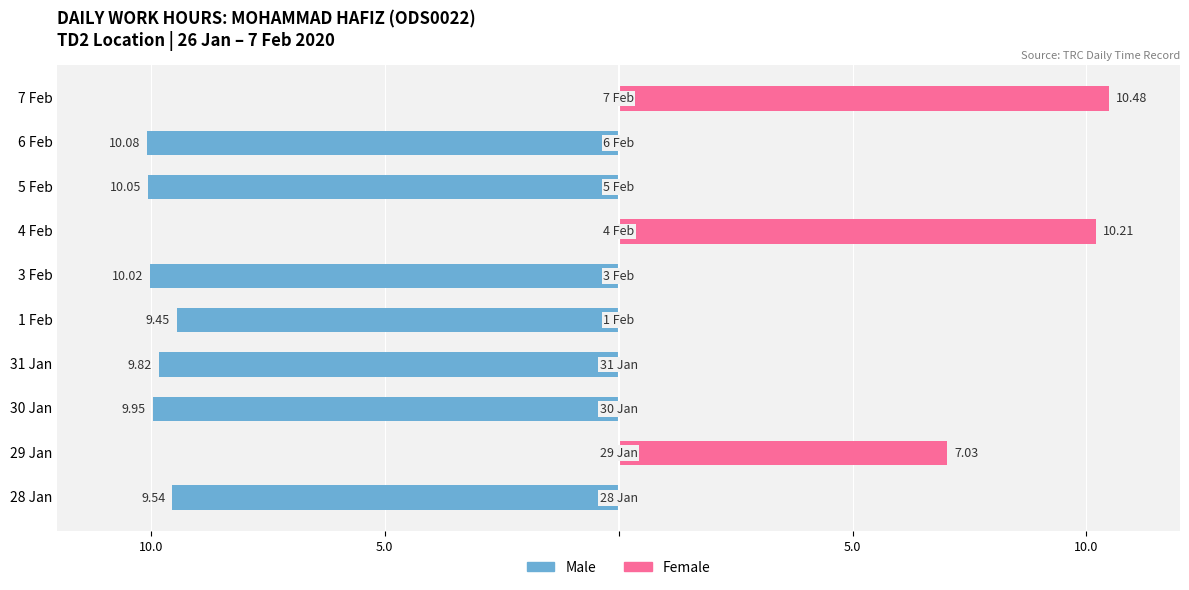

At 1 Feb, list the series in order from smallest to largest.

Male, Female